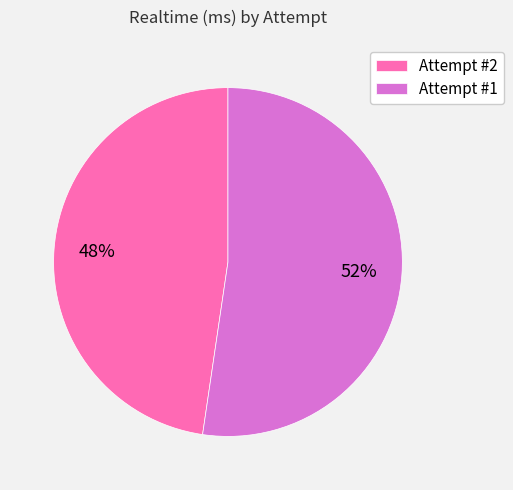

The Attempt #2 slice represents 48% of the pie. True or false?

True